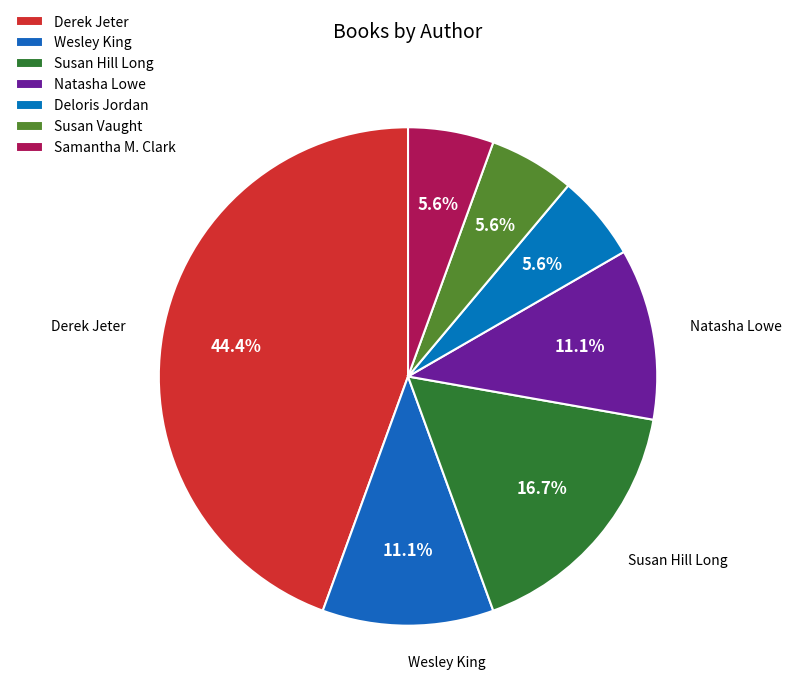

Count the number of slices in the pie.

7